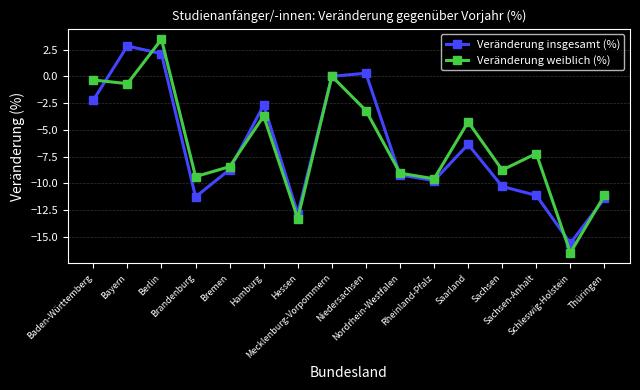

What are all the series names shown in the legend?

Veränderung insgesamt (%), Veränderung weiblich (%)